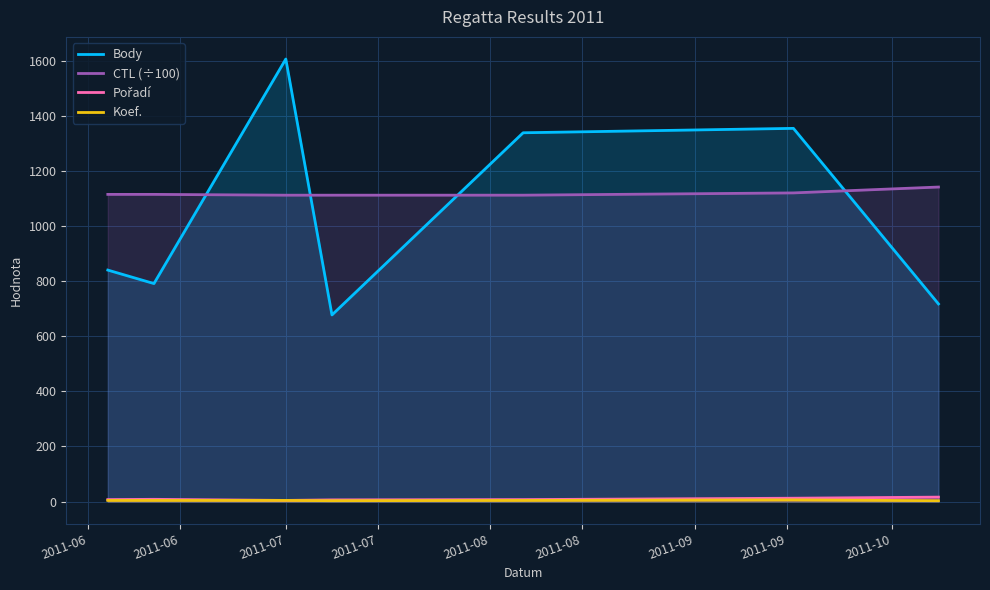

What are all the series names shown in the legend?

Body, CTL (÷100), Pořadí, Koef.